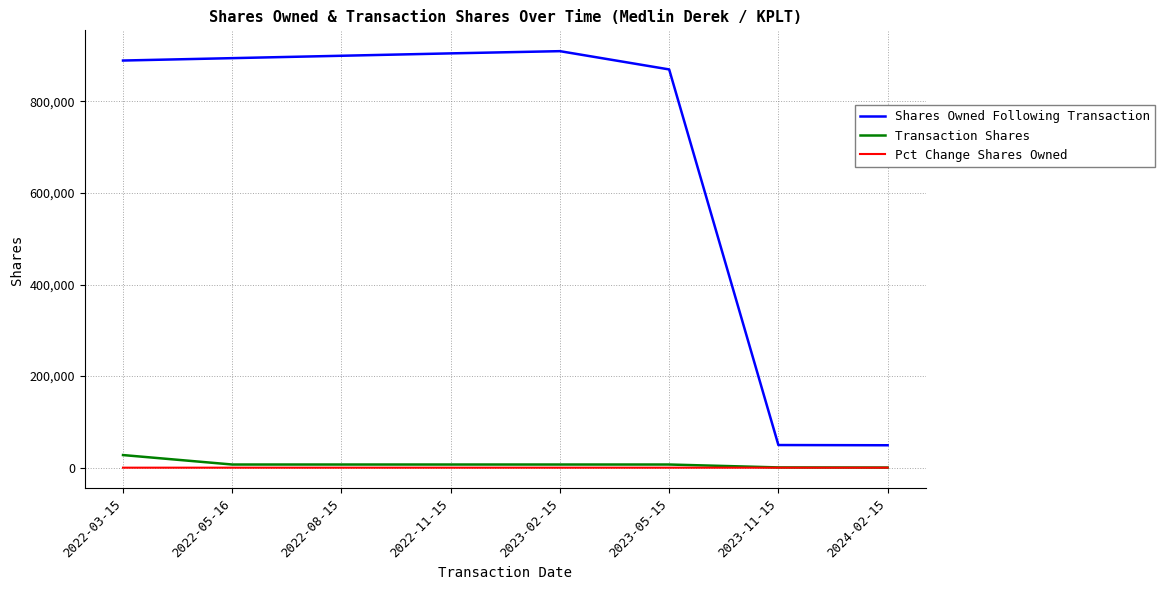

What is the difference between the maximum and second lowest values in the Transaction Shares series?

27001